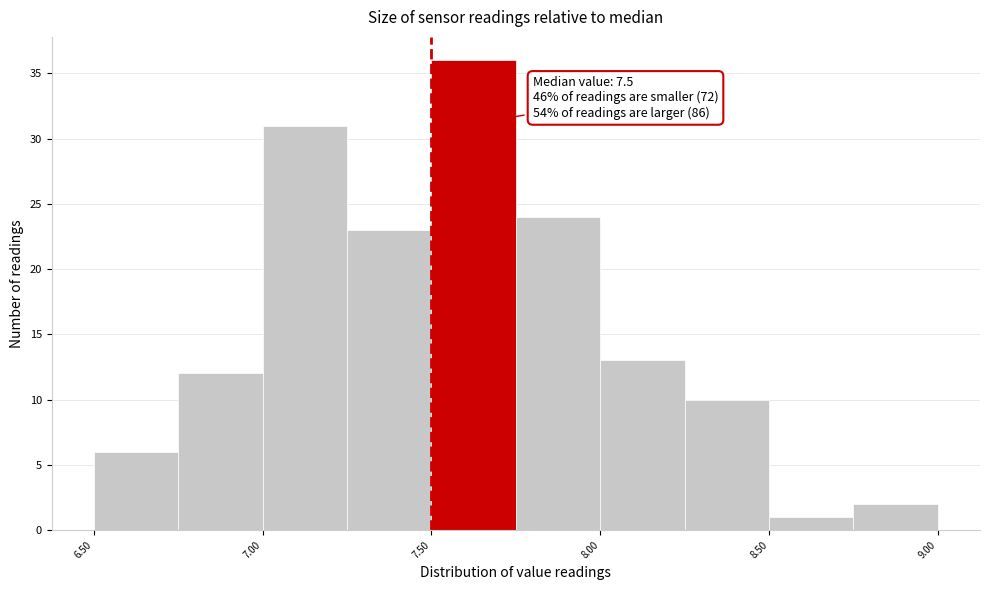

Over which range of the x-axis is the bar tallest?

7.50 to 7.75